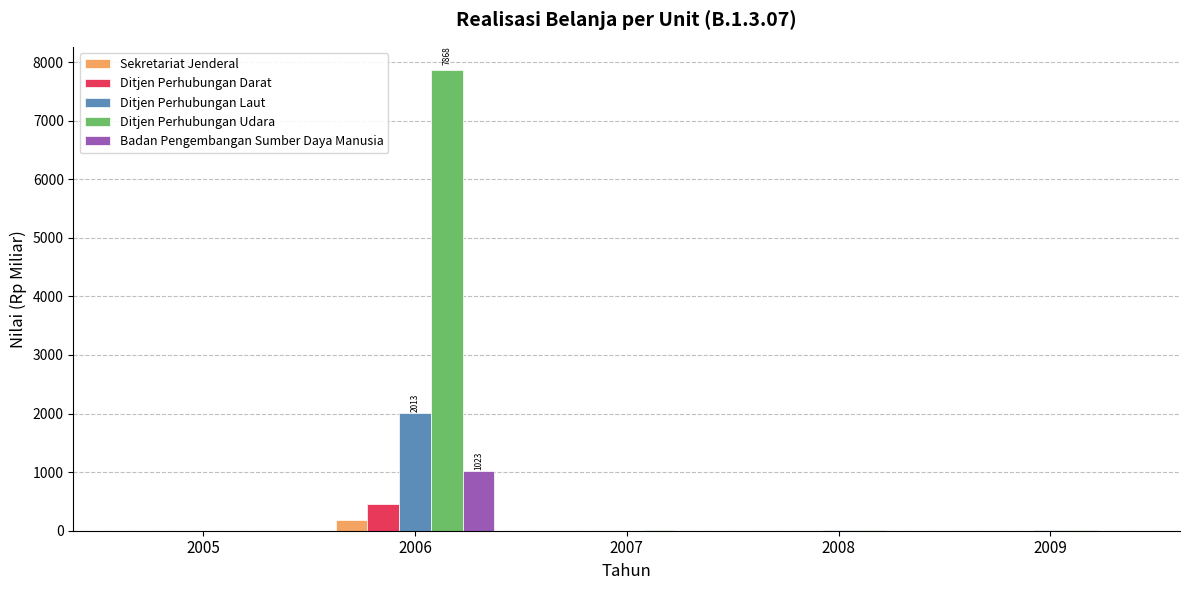

What are all the series names shown in the legend?

Sekretariat Jenderal, Ditjen Perhubungan Darat, Ditjen Perhubungan Laut, Ditjen Perhubungan Udara, Badan Pengembangan Sumber Daya Manusia